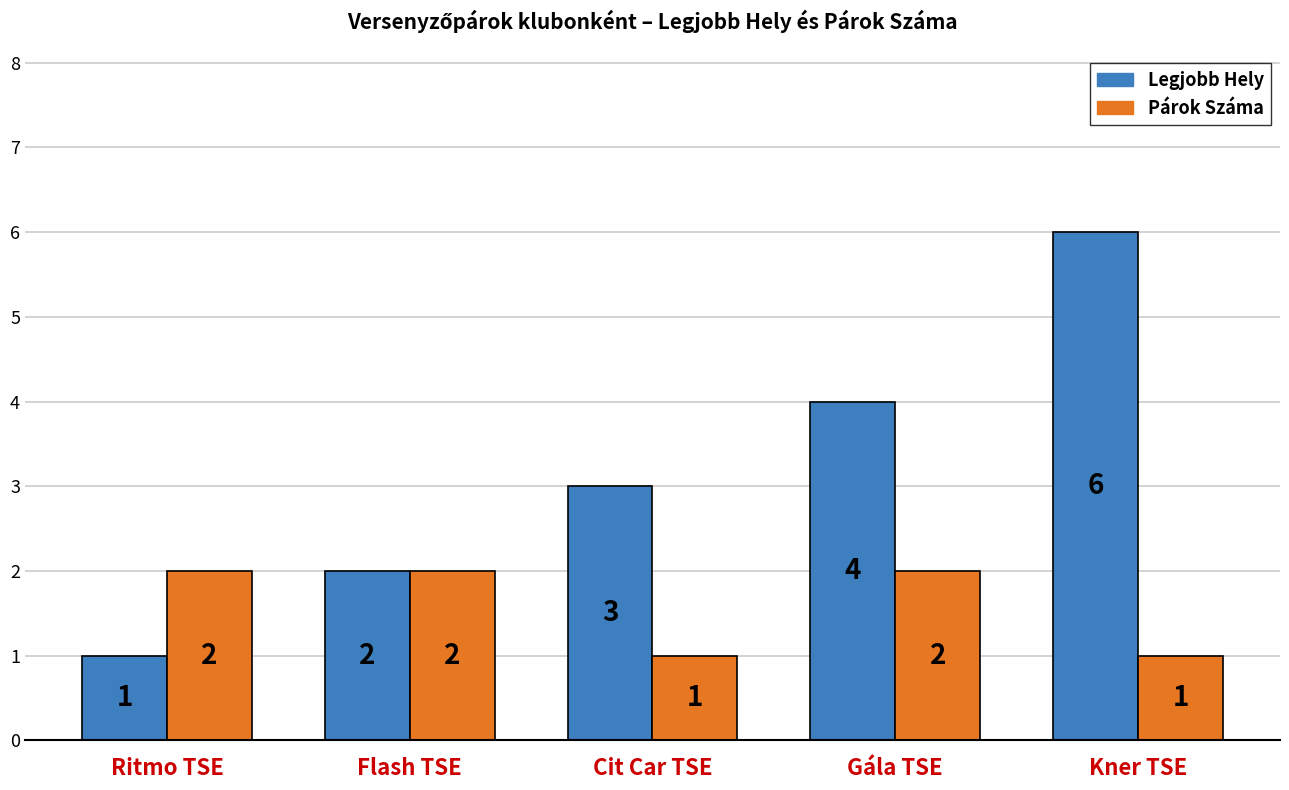

The Legjobb Hely series shows 2 at Flash TSE. True or false?

True